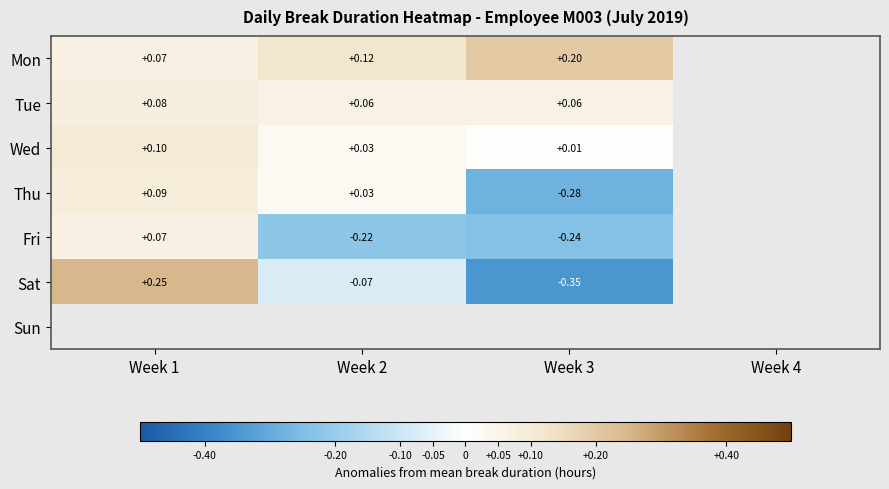

Is the value of Tue at Week 1 greater than the value of Fri at Week 1?

Yes